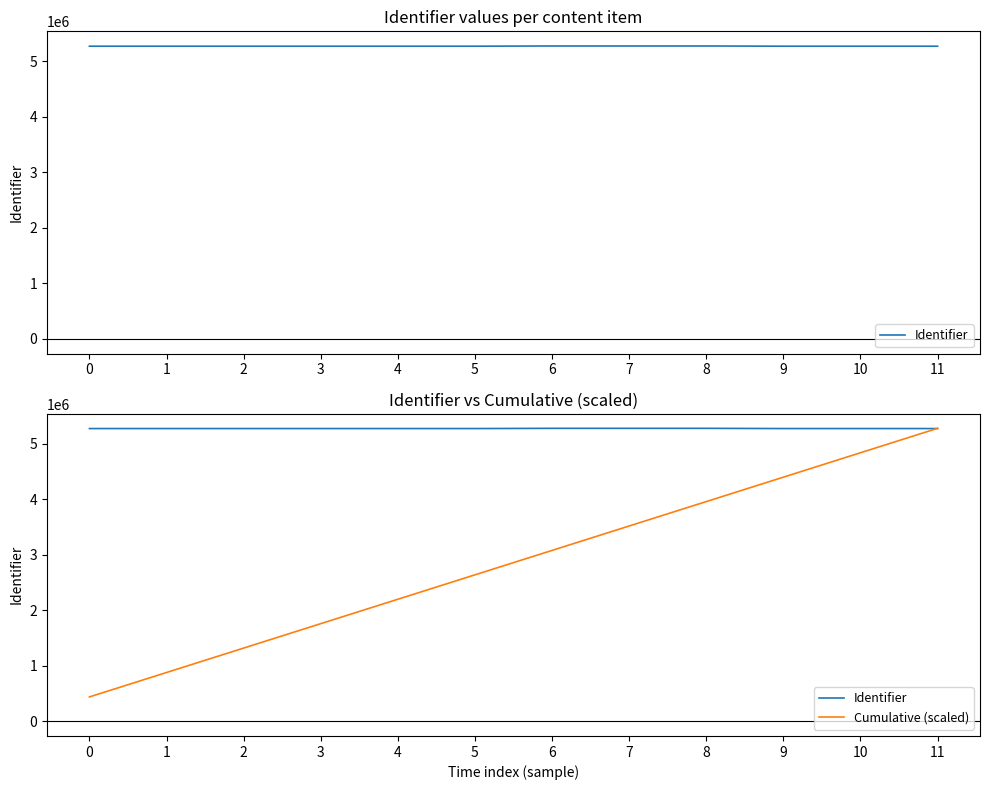

What is the value of the Cumulative (scaled) point at the 4th from the left?

1759776.7